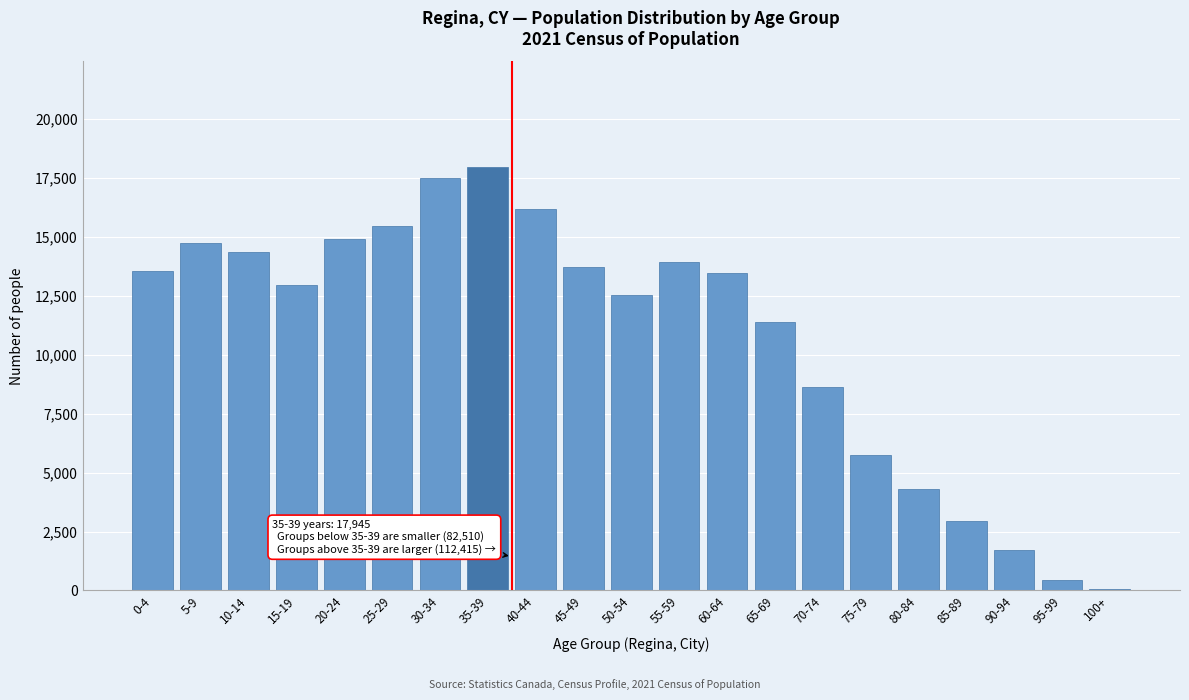

Reading left to right, list all the values displayed in this chart.

0-4=13555	5-9=14730	10-14=14370	15-19=12945	20-24=14915	25-29=15475	30-34=17510	35-39=17945	40-44=16170	45-49=13715	50-54=12510	55-59=13910	60-64=13460	65-69=11370	70-74=8610	75-79=5755	80-84=4295	85-89=2940	90-94=1710	95-99=440	100+=55